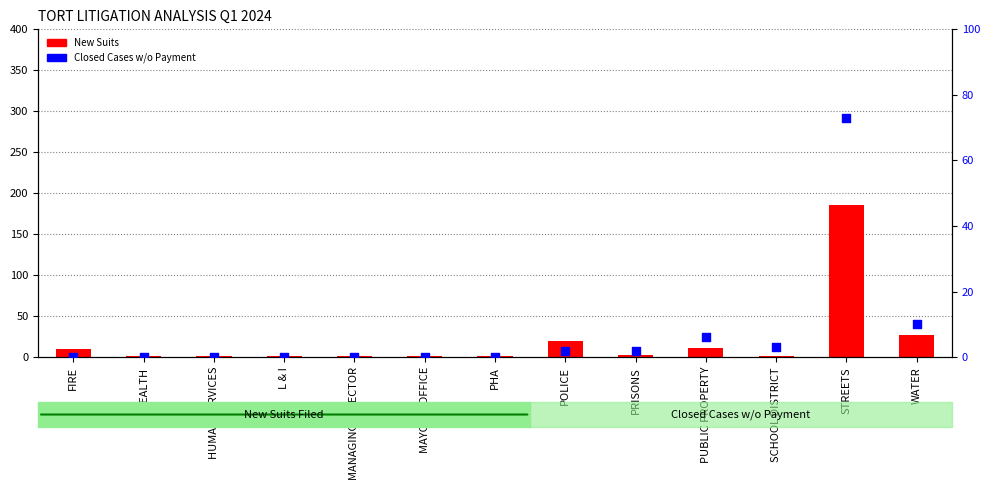

Is the value of New Suits at PRISONS greater than the value of Closed Cases w/o Payment at STREETS?

No